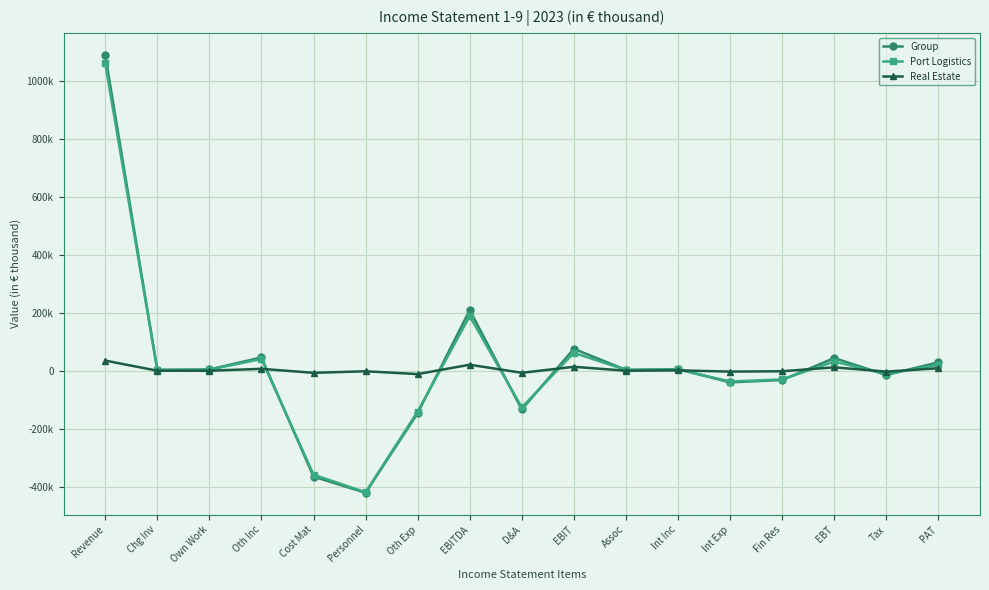

Reading left to right, list all the values displayed in this chart.

Group: Revenue=1090010	Chg Inv=2692	Own Work=4371	Oth Inc=45785	Cost Mat=-365655	Personnel=-421448	Oth Exp=-146438	EBITDA=209317	D&A=-133691	EBIT=75626	Assoc=2679	Int Inc=5546	Int Exp=-40237	Fin Res=-32012	EBT=43614	Tax=-14661	PAT=28953
Port Logistics: Revenue=1061340	Chg Inv=2692	Own Work=3506	Oth Inc=40519	Cost Mat=-358897	Personnel=-419515	Oth Exp=-141009	EBITDA=188636	D&A=-126791	EBIT=61844	Assoc=2679	Int Inc=4370	Int Exp=-37225	Fin Res=-30176	EBT=31668	Tax=-11493	PAT=20174
Real Estate: Revenue=34971	Chg Inv=0	Own Work=0	Oth Inc=6521	Cost Mat=-7278	Personnel=-1933	Oth Exp=-11599	EBITDA=20682	D&A=-7169	EBIT=13513	Assoc=0	Int Inc=1193	Int Exp=-3029	Fin Res=-1836	EBT=11677	Tax=-3101	PAT=8576